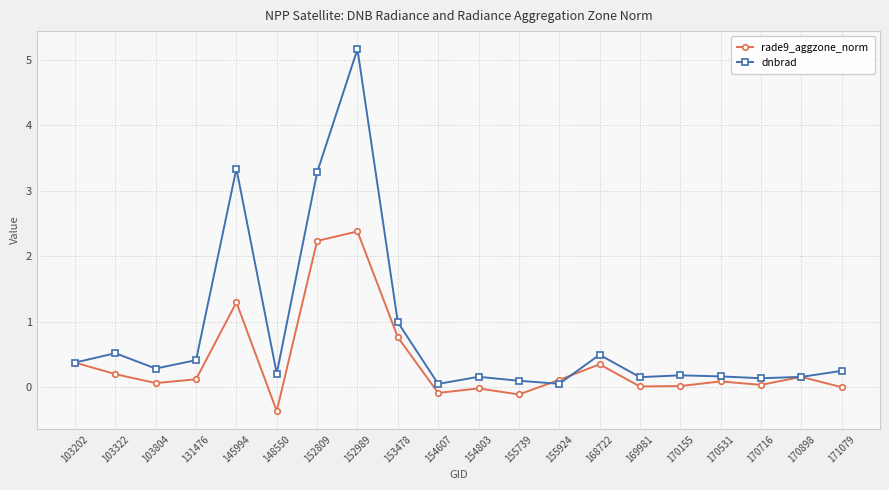

Is this an area chart (filled region under the line)?

No